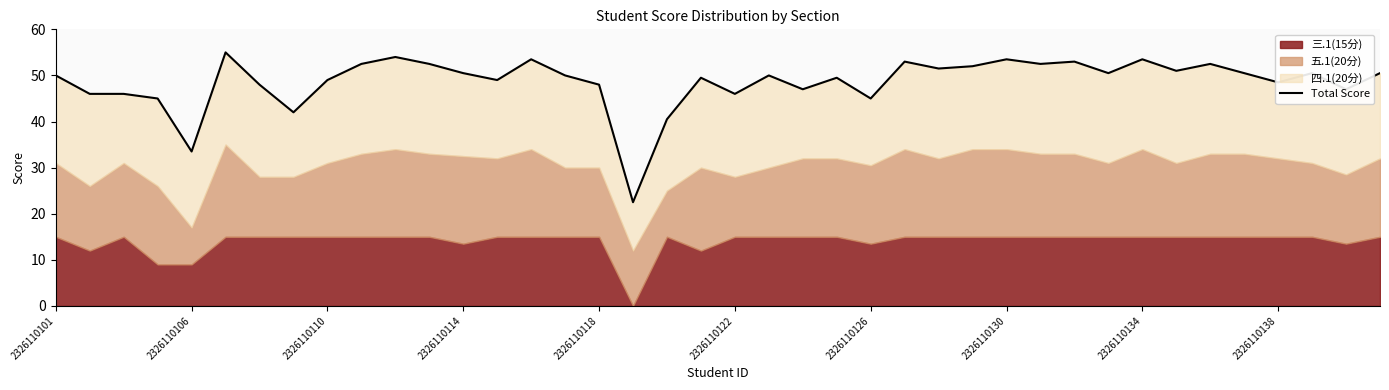

The value at 39 is 24.0. True or false?

False